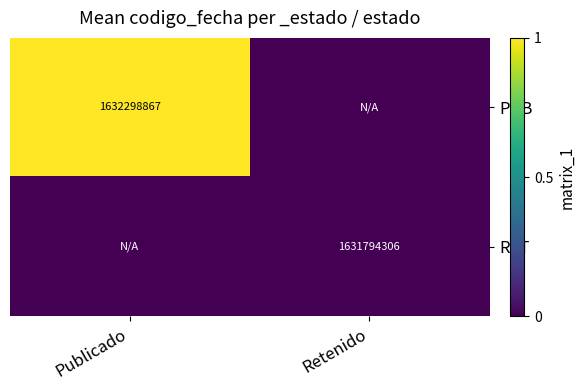

The value of RET at Retenido is 606491106. True or false?

False